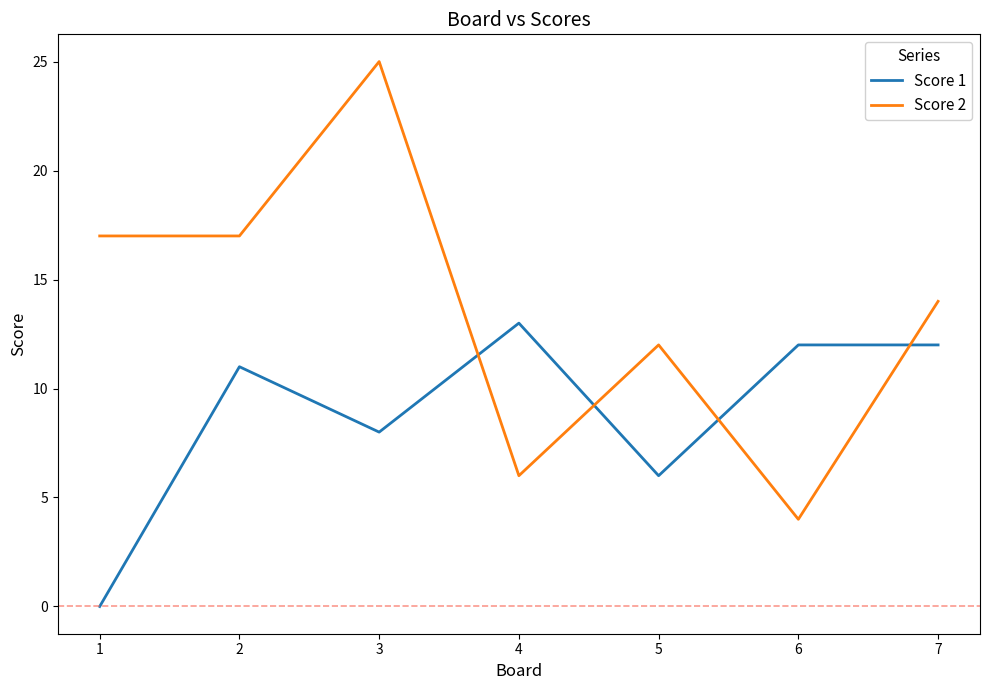

How many interior local valleys does the Score 1 series have?

2